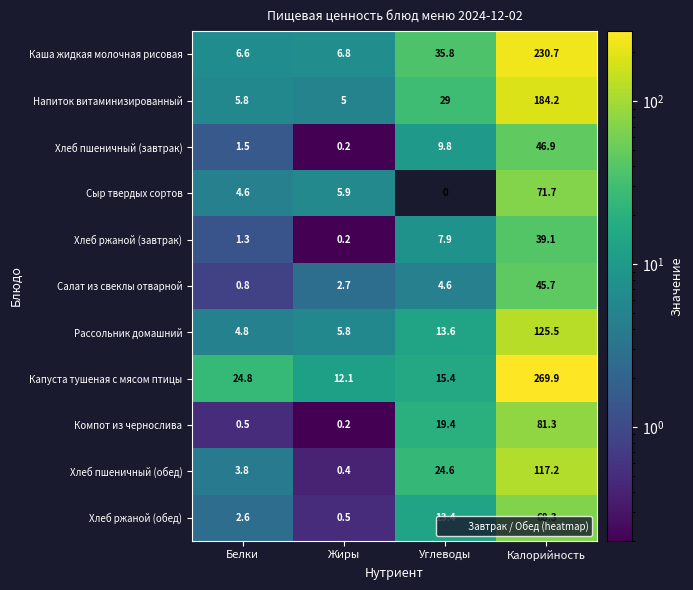

The value of Хлеб ржаной (обед) at Белки is 2.6. True or false?

True